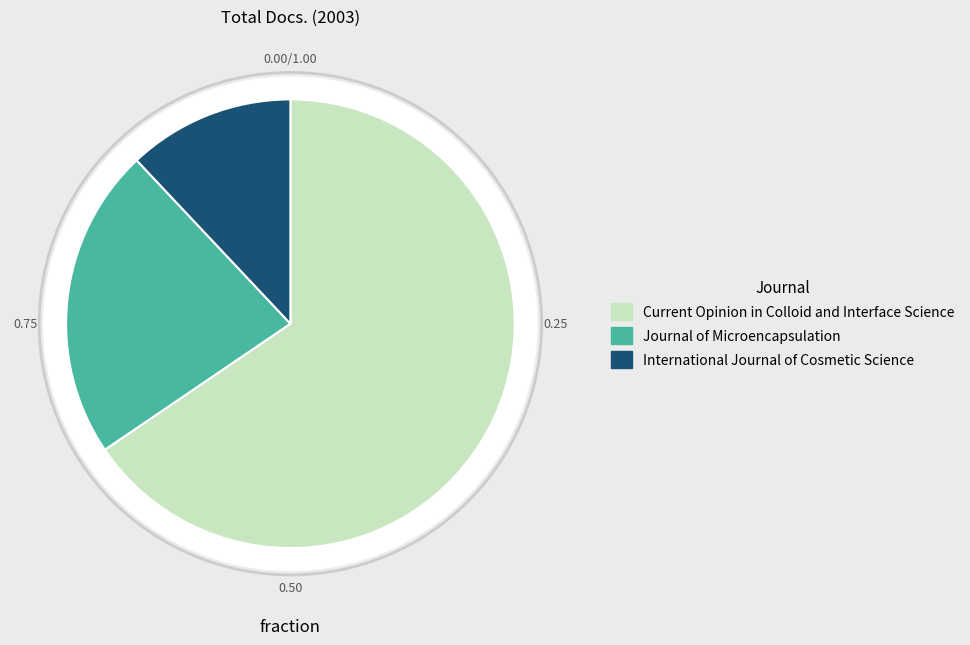

Count the number of slices in the pie.

3